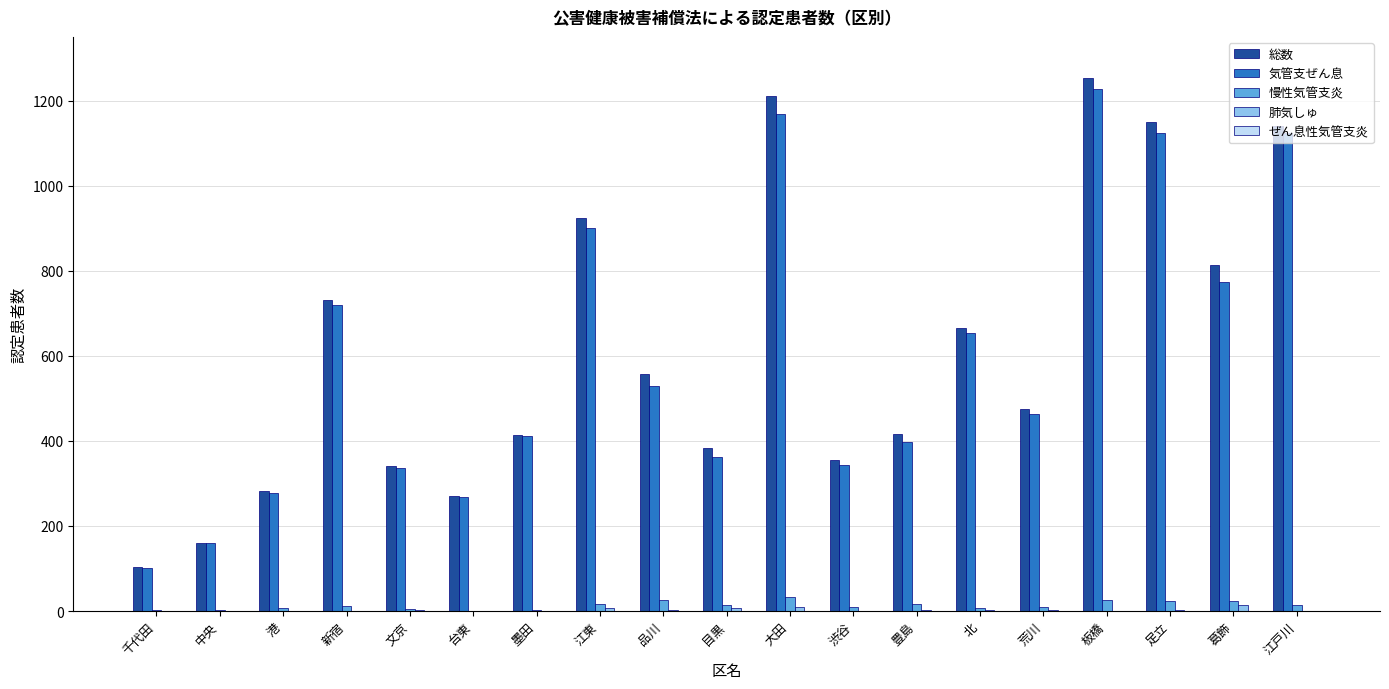

What is the maximum value shown in the chart?

1254